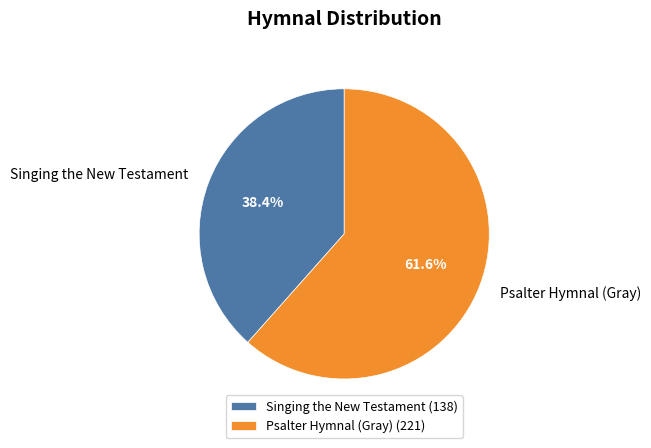

Which category accounts for the majority?

Psalter Hymnal (Gray)